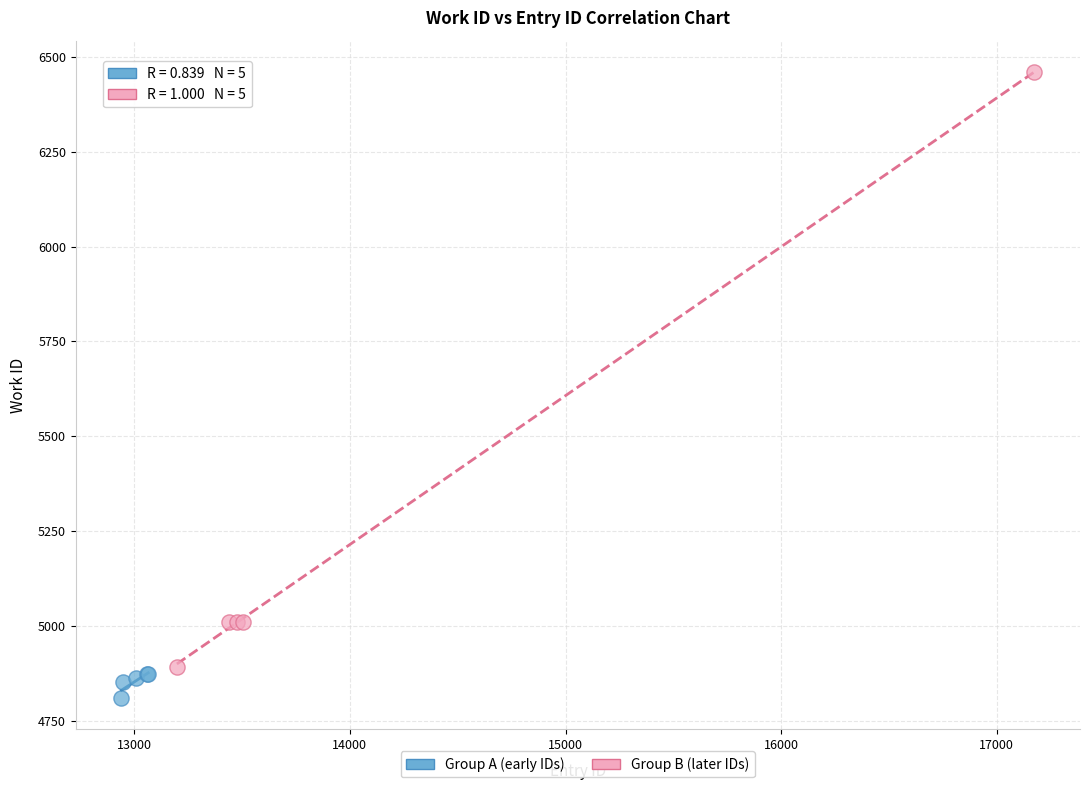

Which series reaches the minimum Y coordinate?

Group A (early IDs)